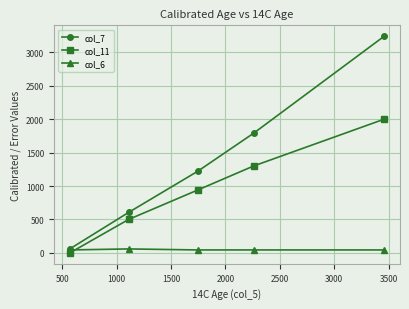

Which series has the largest range (max minus min)?

col_7